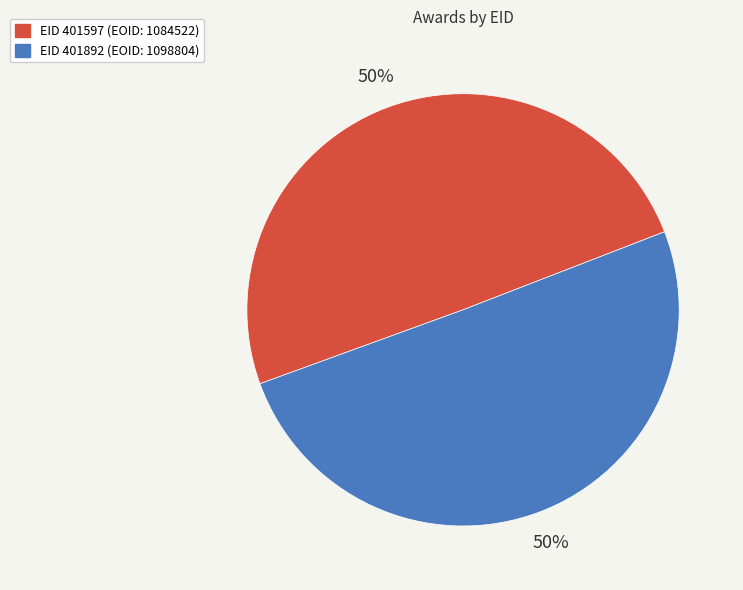

Combined, do EID 401597 (EOID: 1084522) and EID 401892 (EOID: 1098804) account for over 50%?

Yes